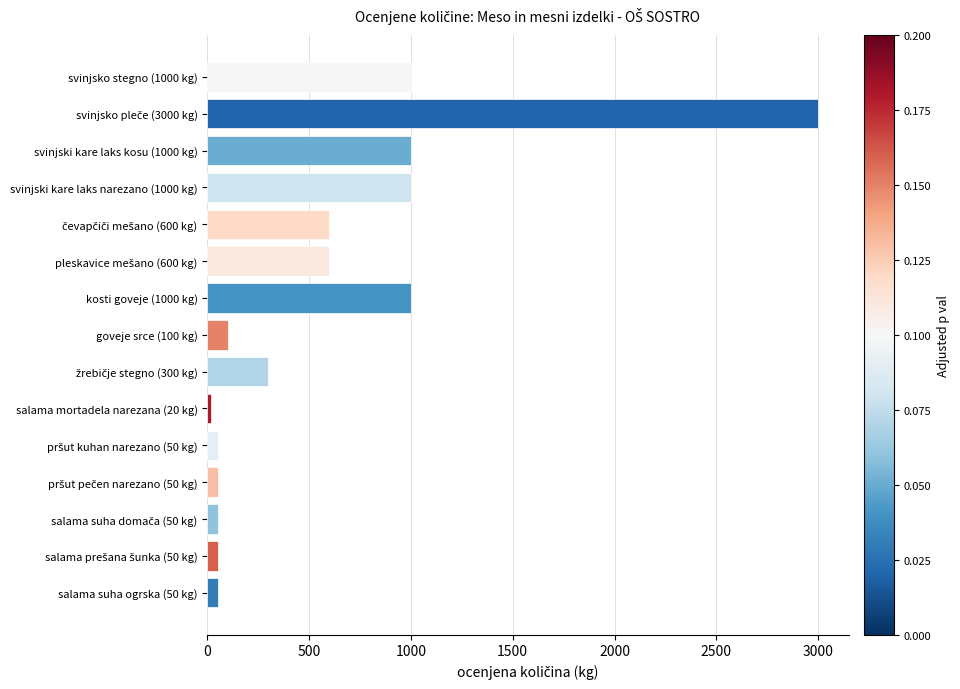

What is the greatest value displayed?

3000